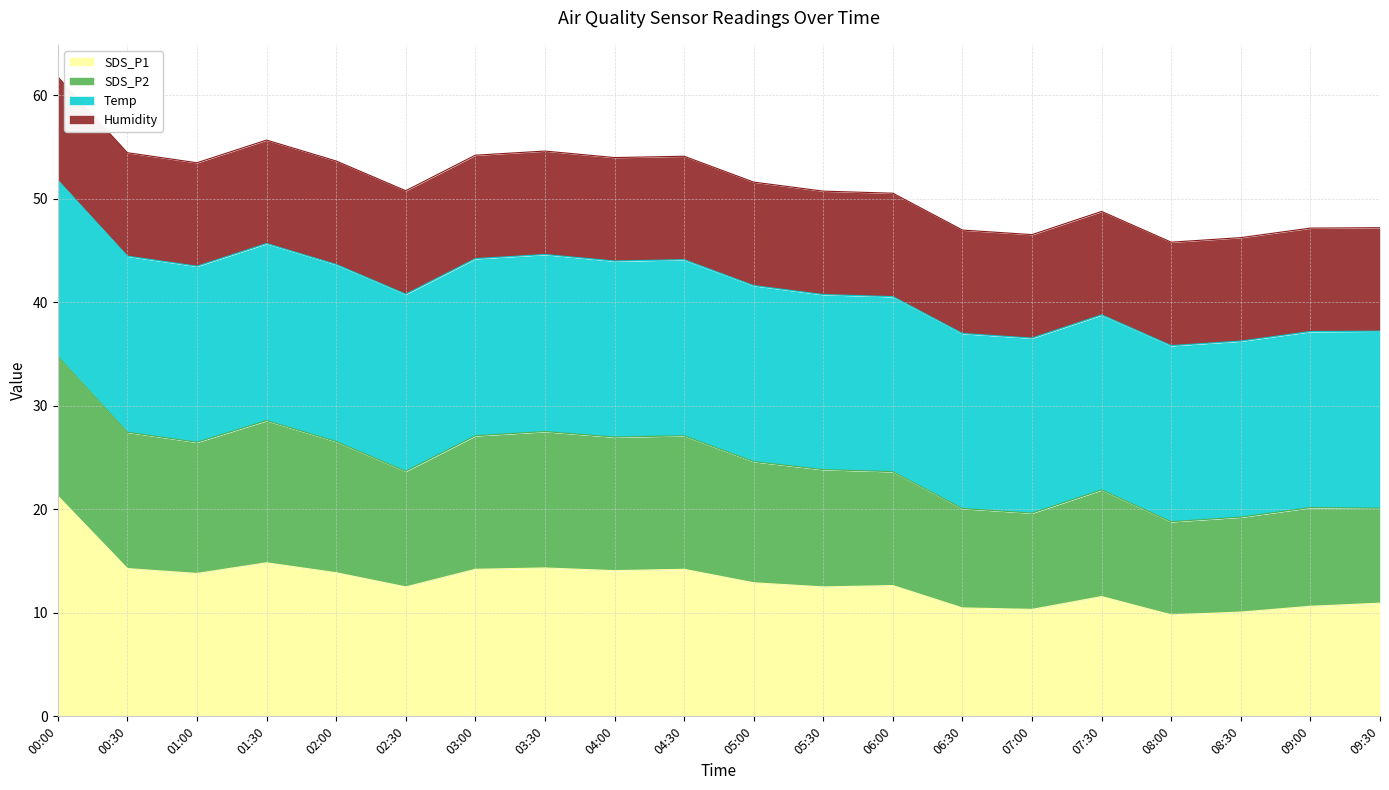

What is the difference between the SDS_P1 values at 08:30 and 04:00?

4.0